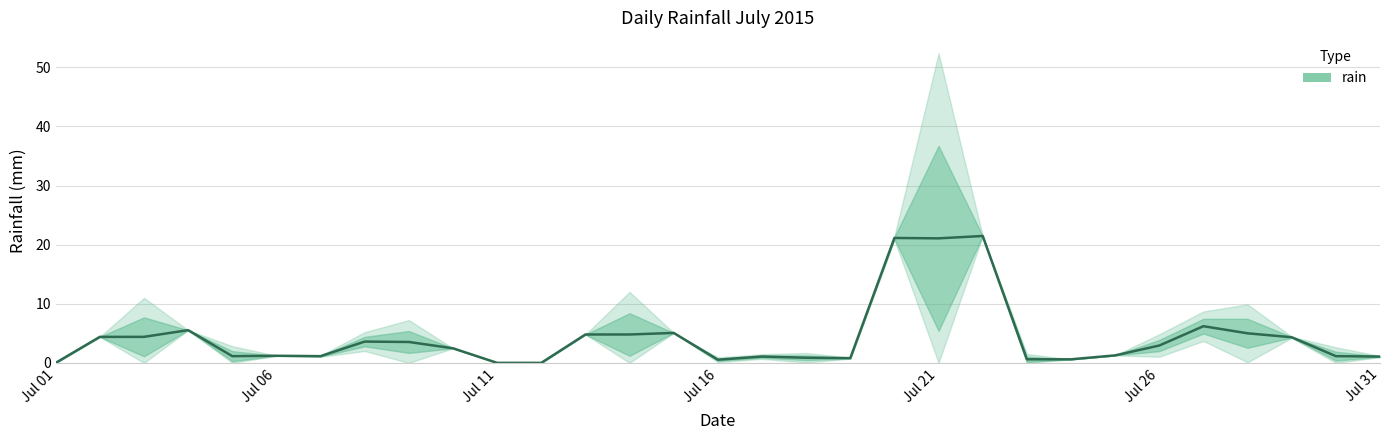

What is the difference between the maximum and minimum values?

21.5